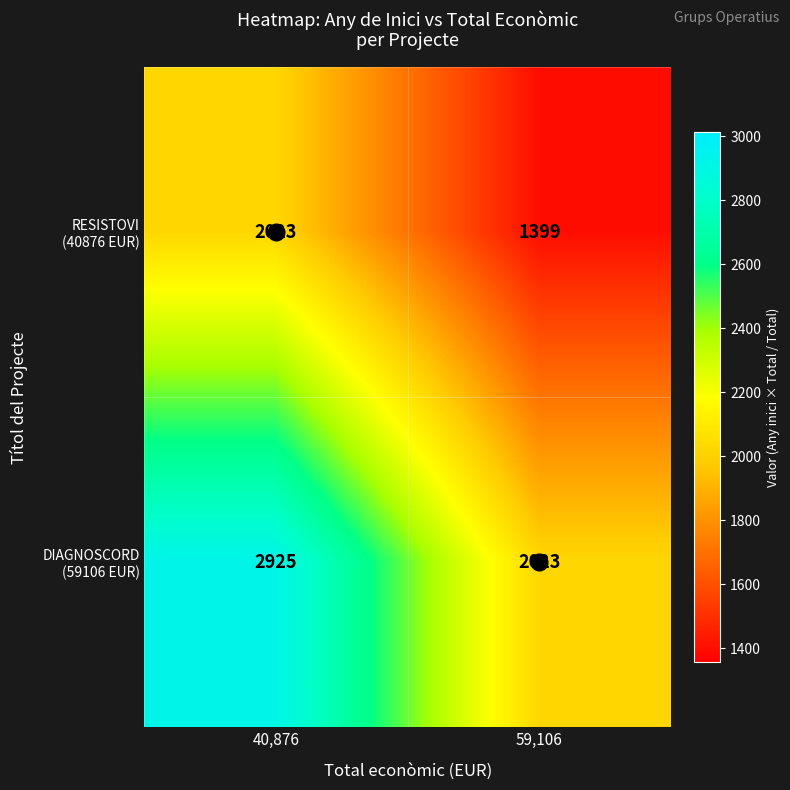

At how many categories does at least one series exceed 2327?

1